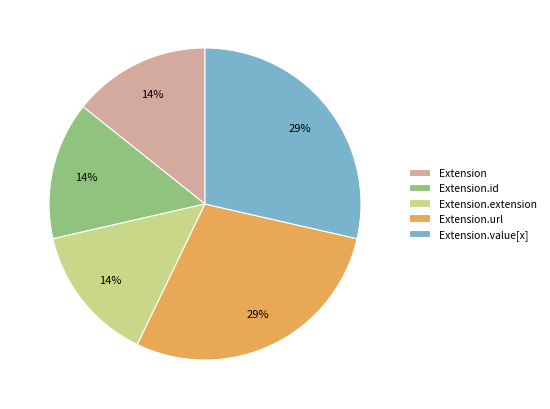

Do Extension and Extension.url together represent more than half of the pie?

No